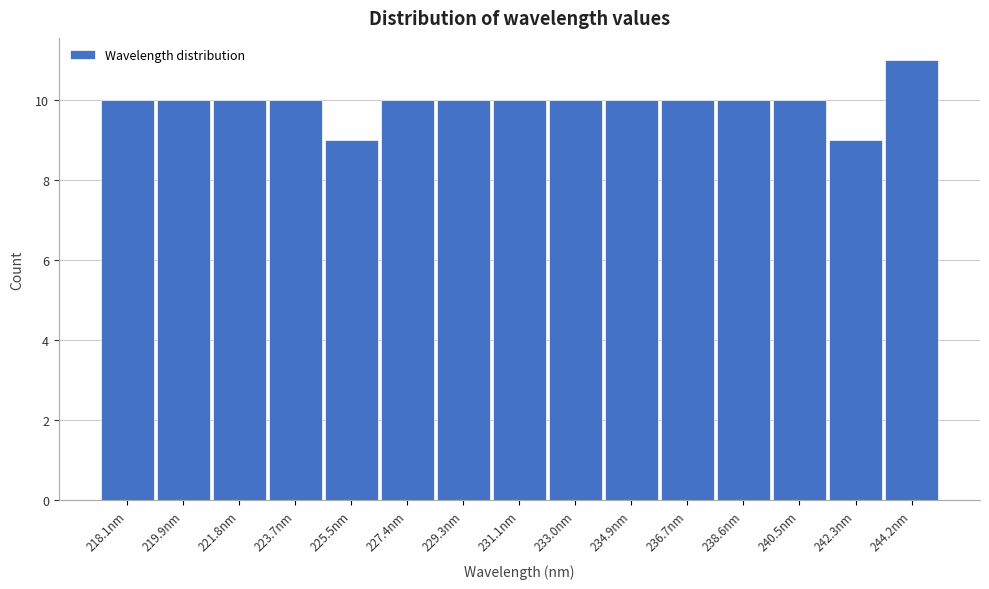

Reading right to left, what are all the values shown in this chart?

11	9	10	10	10	10	10	10	10	10	9	10	10	10	10